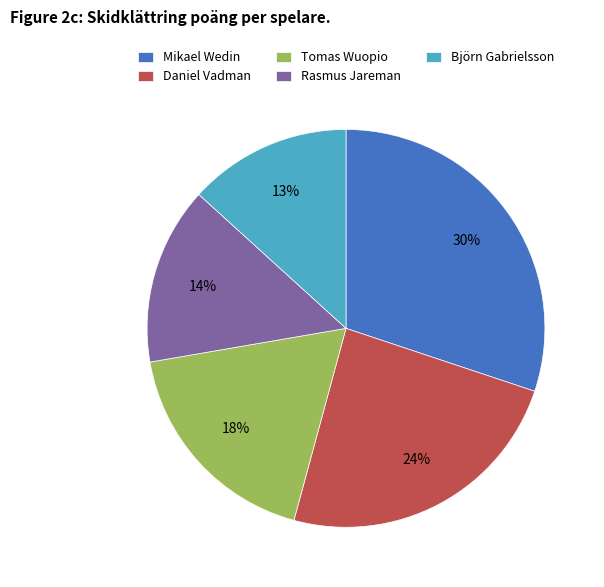

Which slice is the smallest?

Björn Gabrielsson